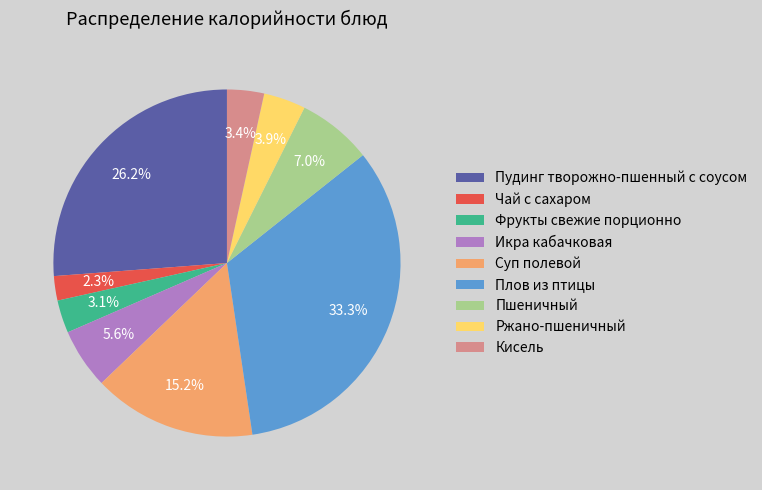

To the nearest percent, what is the average slice percentage?

11%